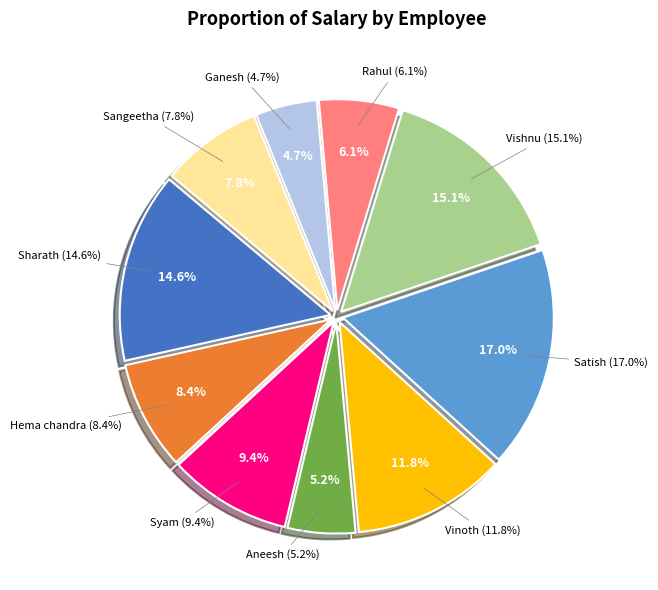

Count the number of slices in the pie.

10